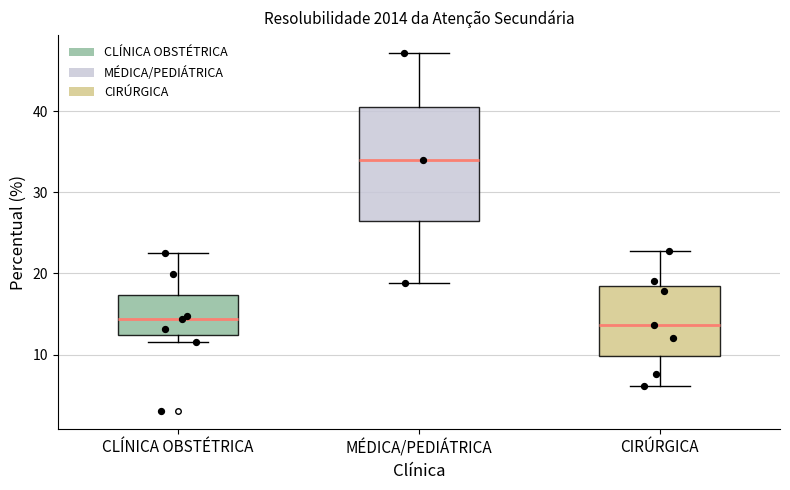

Where does the median line of the box for CLÍNICA OBSTÉTRICA sit on the y-axis? The values are not printed on the chart, so give them approximately, as read against the axis.

14